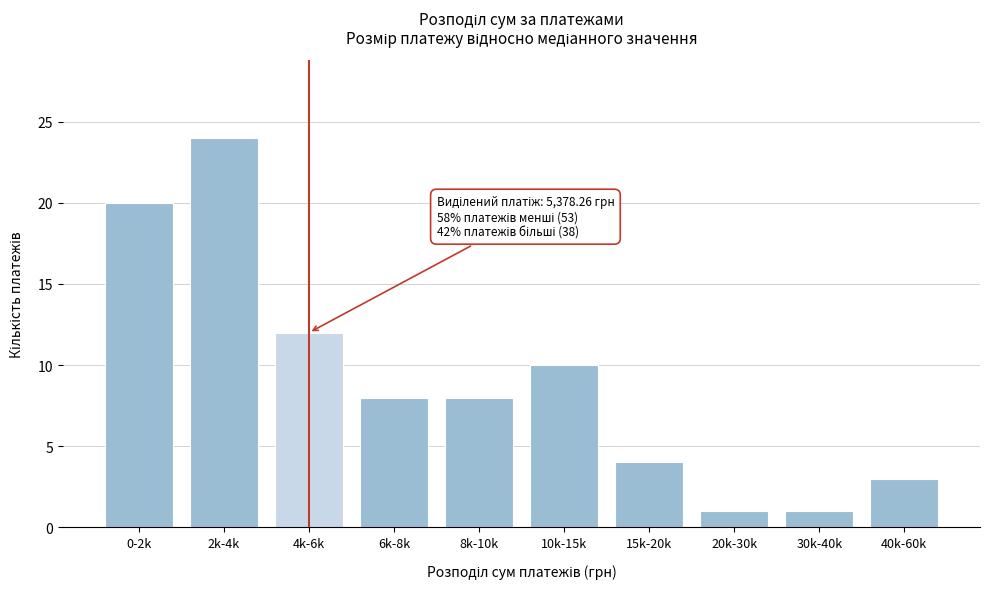

Reading left to right, extract all data points from this chart.

0-2k=20	2k-4k=24	4k-6k=12	6k-8k=8	8k-10k=8	10k-15k=10	15k-20k=4	20k-30k=1	30k-40k=1	40k-60k=3